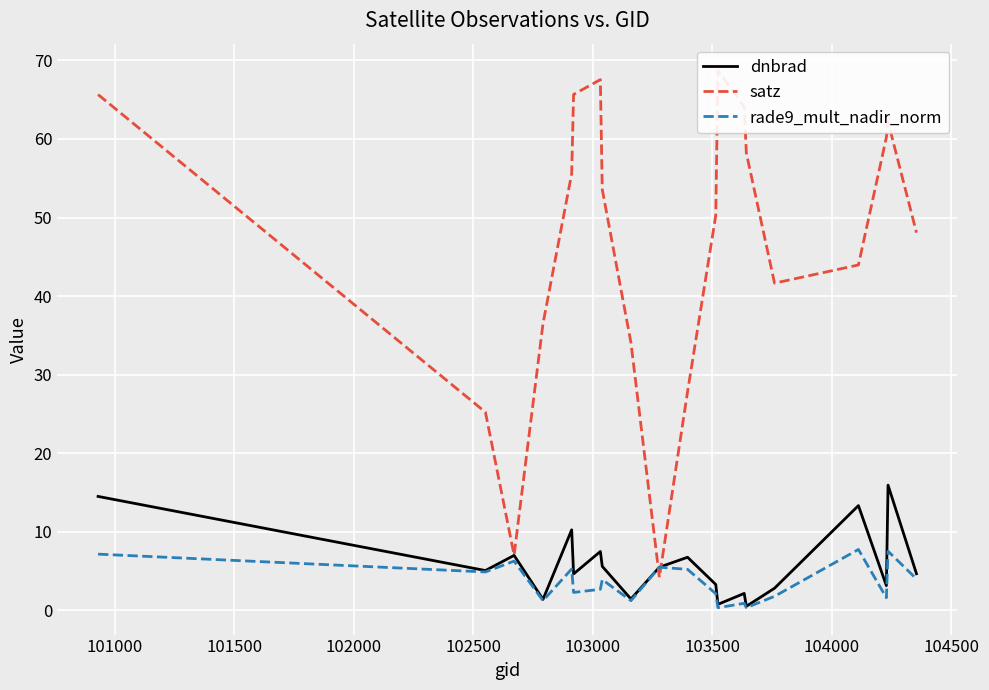

What is the highest value of the dnbrad series?

16.0